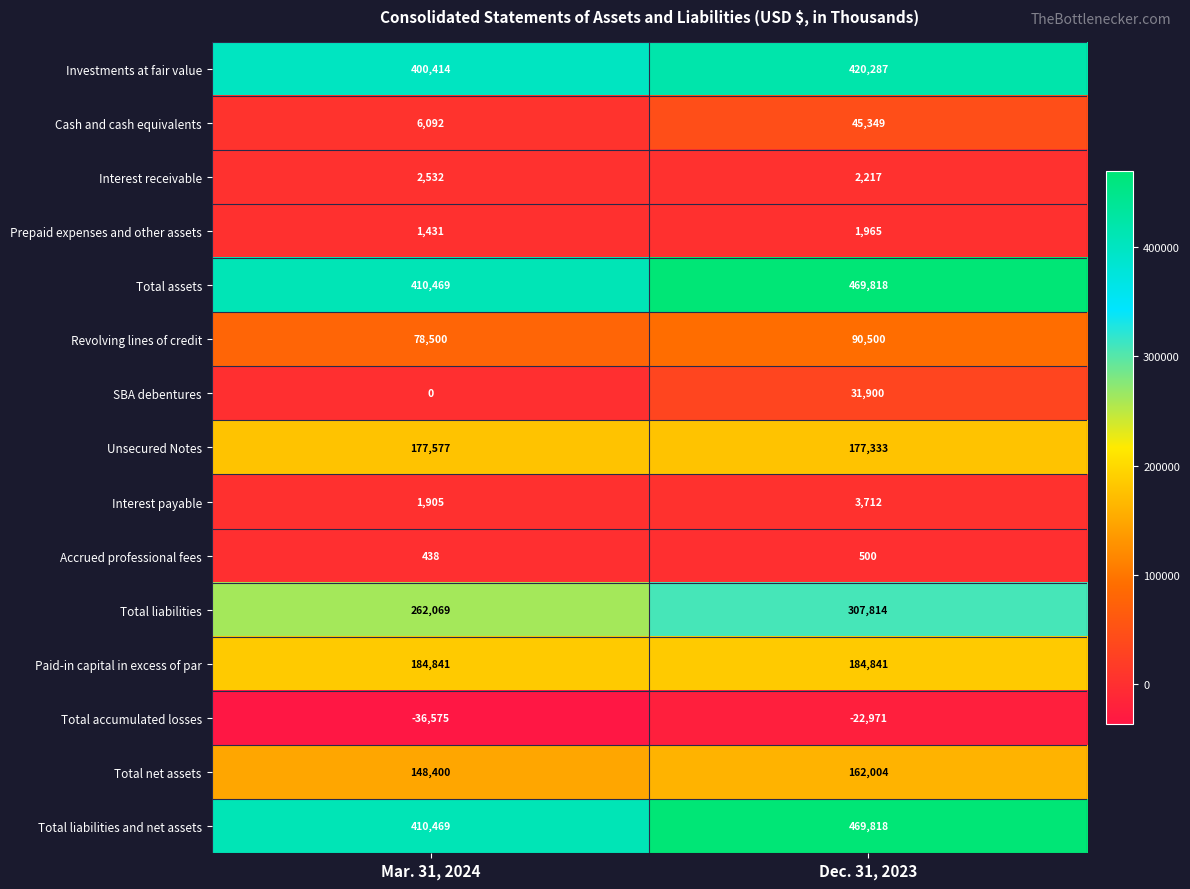

Reading left to right, what are all the values shown in this chart?

Investments at fair value: Mar. 31, 2024=400414	Dec. 31, 2023=420287
Cash and cash equivalents: Mar. 31, 2024=6092	Dec. 31, 2023=45349
Interest receivable: Mar. 31, 2024=2532	Dec. 31, 2023=2217
Prepaid expenses and other assets: Mar. 31, 2024=1431	Dec. 31, 2023=1965
Total assets: Mar. 31, 2024=410469	Dec. 31, 2023=469818
Revolving lines of credit: Mar. 31, 2024=78500	Dec. 31, 2023=90500
SBA debentures: Mar. 31, 2024=0	Dec. 31, 2023=31900
Unsecured Notes: Mar. 31, 2024=177577	Dec. 31, 2023=177333
Interest payable: Mar. 31, 2024=1905	Dec. 31, 2023=3712
Accrued professional fees: Mar. 31, 2024=438	Dec. 31, 2023=500
Total liabilities: Mar. 31, 2024=262069	Dec. 31, 2023=307814
Paid-in capital in excess of par: Mar. 31, 2024=184841	Dec. 31, 2023=184841
Total accumulated losses: Mar. 31, 2024=-36575	Dec. 31, 2023=-22971
Total net assets: Mar. 31, 2024=148400	Dec. 31, 2023=162004
Total liabilities and net assets: Mar. 31, 2024=410469	Dec. 31, 2023=469818